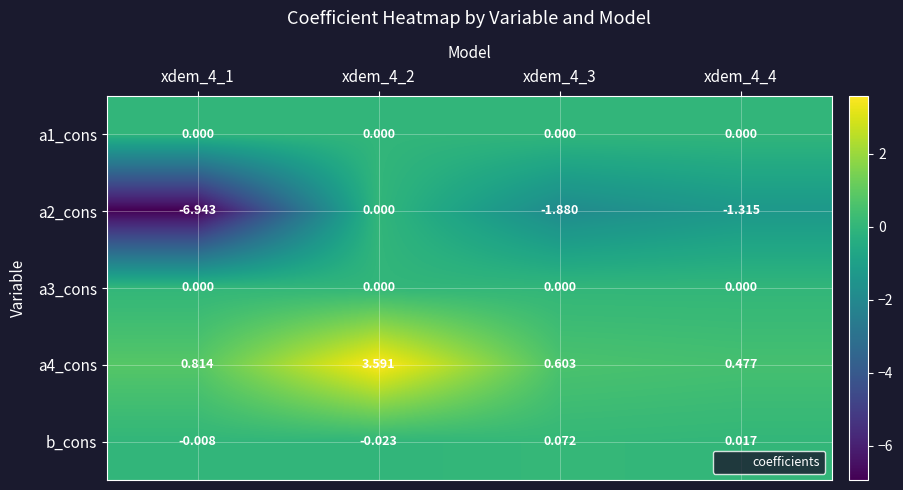

At xdem_4_4, list the series in order from largest to smallest.

a4_cons, b_cons, a1_cons, a3_cons, a2_cons